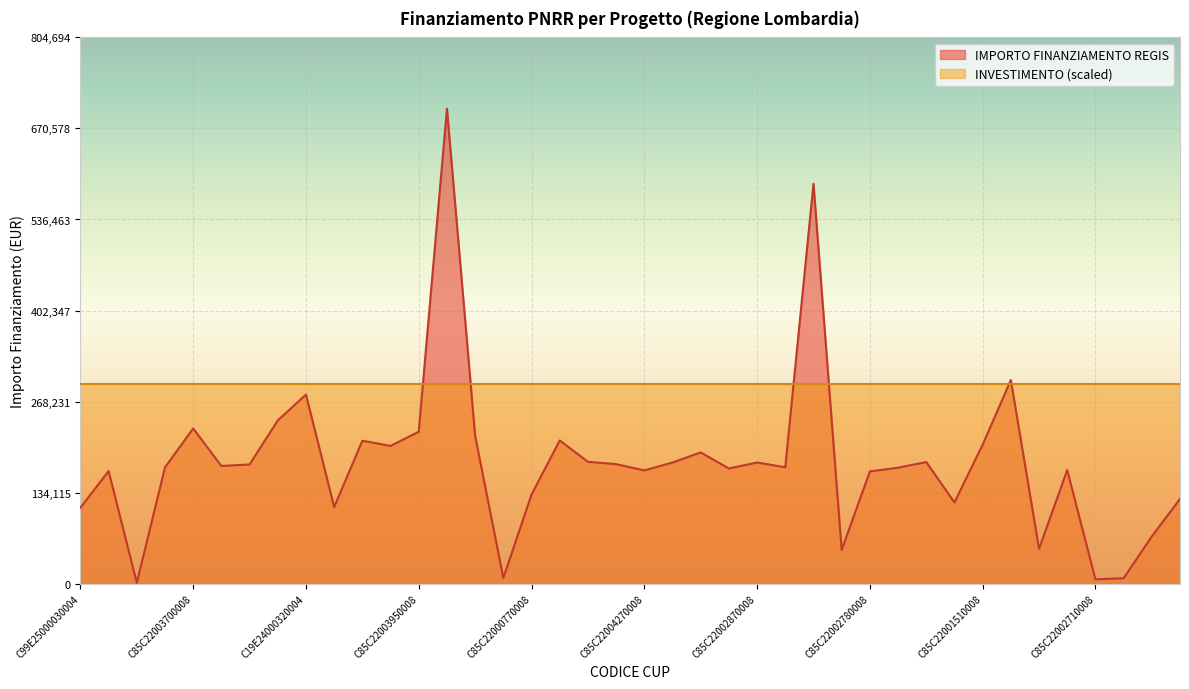

The chart shows a value of 242235.2 at C85C22000570008. True or false?

False